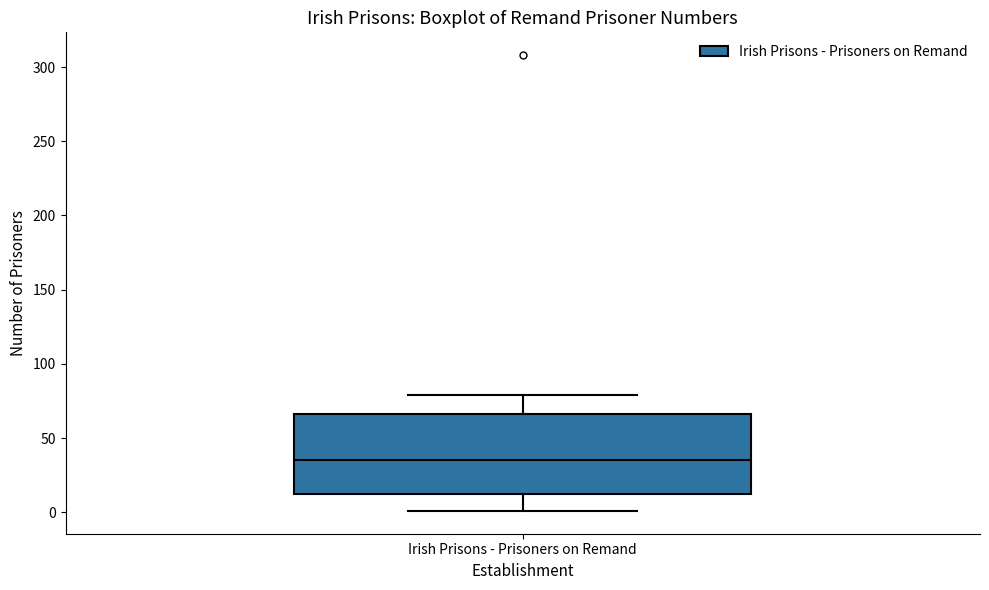

Transcribe this box plot: give where the median line is, the range the box spans, and where the two whiskers end, as read against the y-axis. The values are not printed on the chart, so give them approximately, as read against the axis.

median 35, box 15 to 65, whiskers 0 to 80